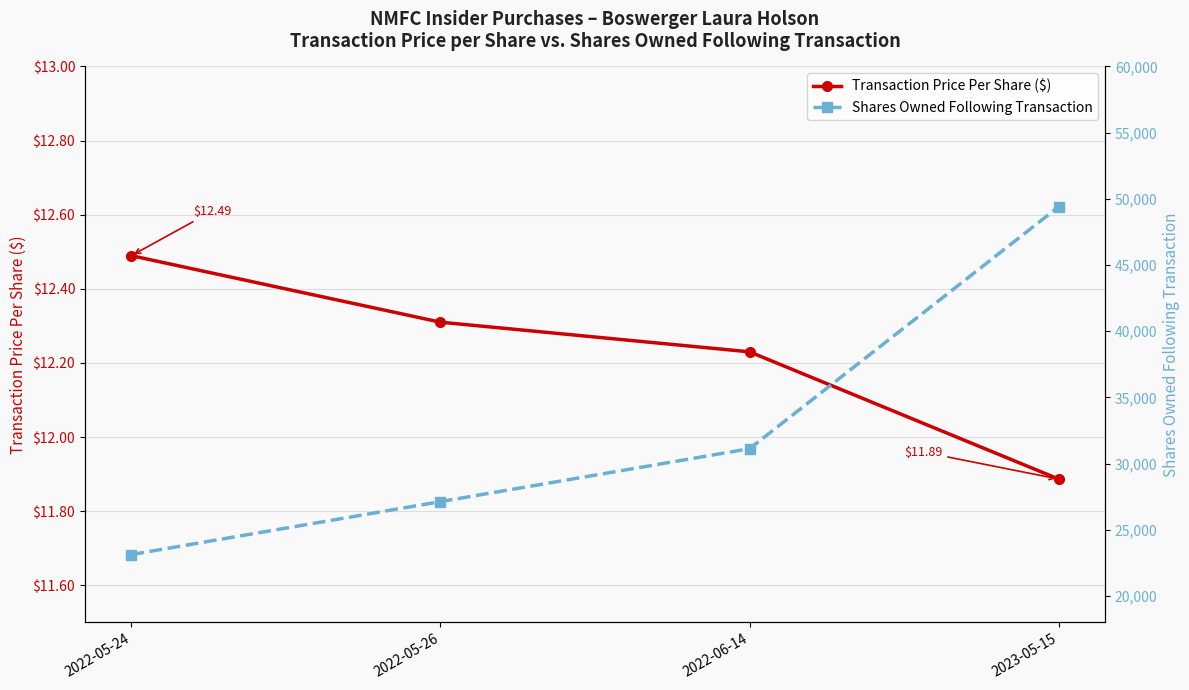

Reading left to right, what are all the values shown in this chart?

Transaction Price Per Share ($): 12.5	12.3	12.2	11.9
Shares Owned Following Transaction: 23124.0	27124.0	31124.0	49399.0